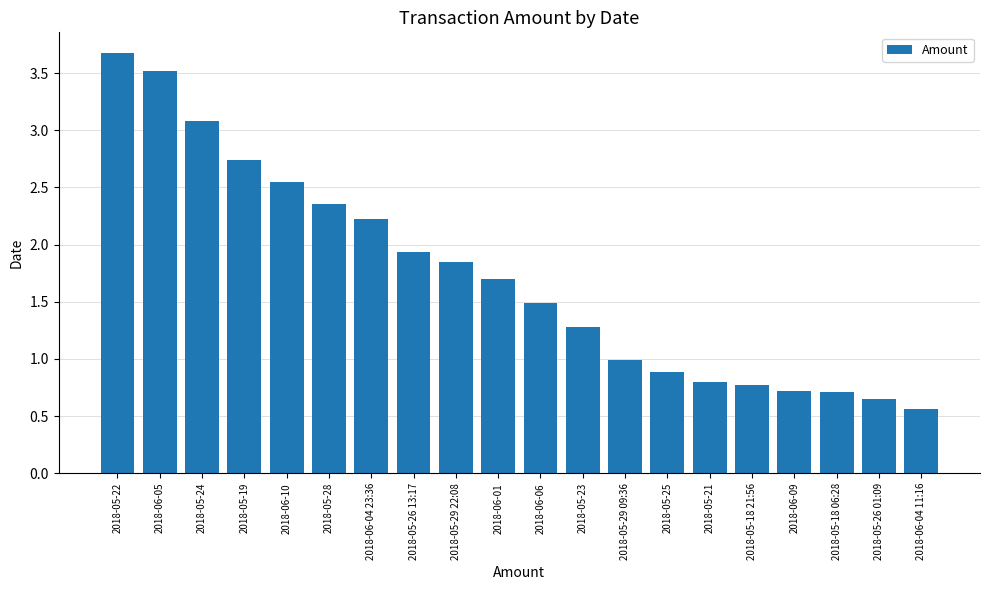

What is the greatest value displayed?

3.7